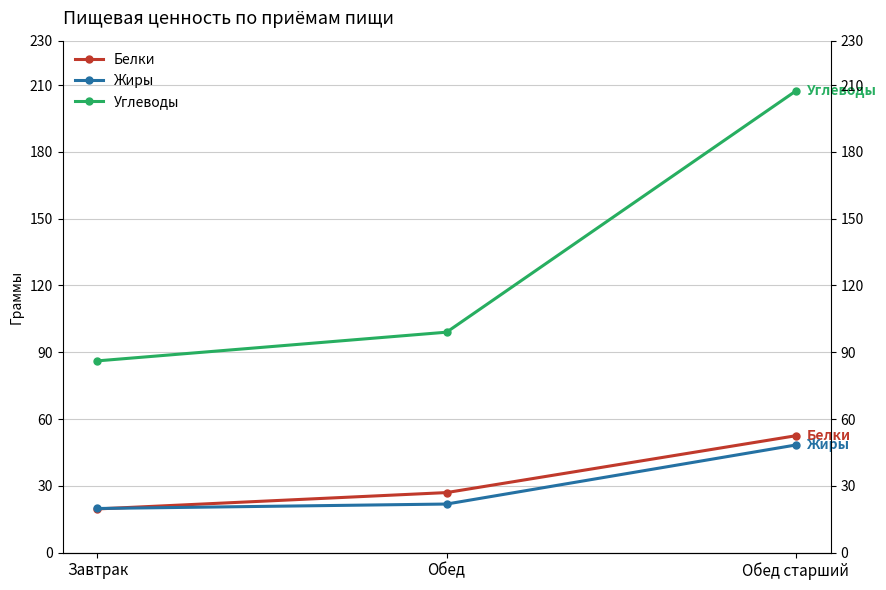

List the series in order of their peak value, lowest first.

Жиры, Белки, Углеводы